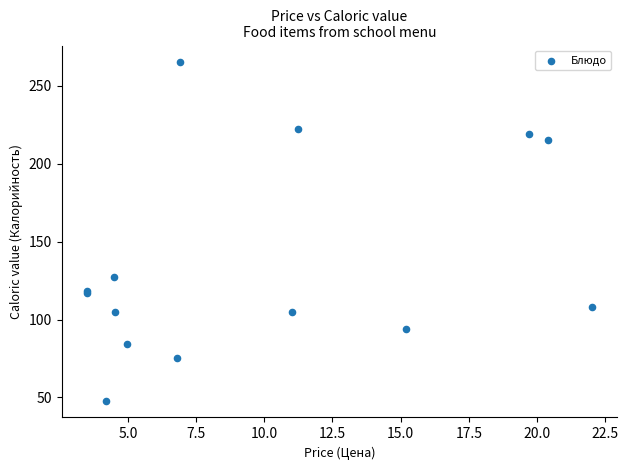

What Y value in the scatter plot is closest to 156?

127